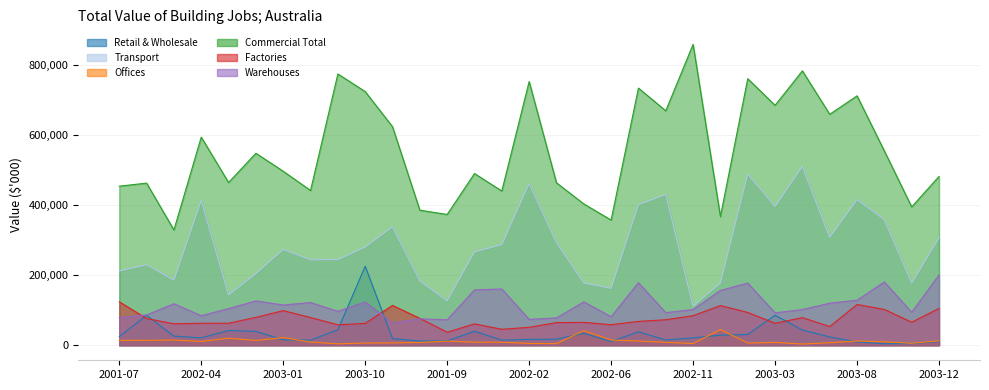

What is the label of the 5th point from the left?

2002-07